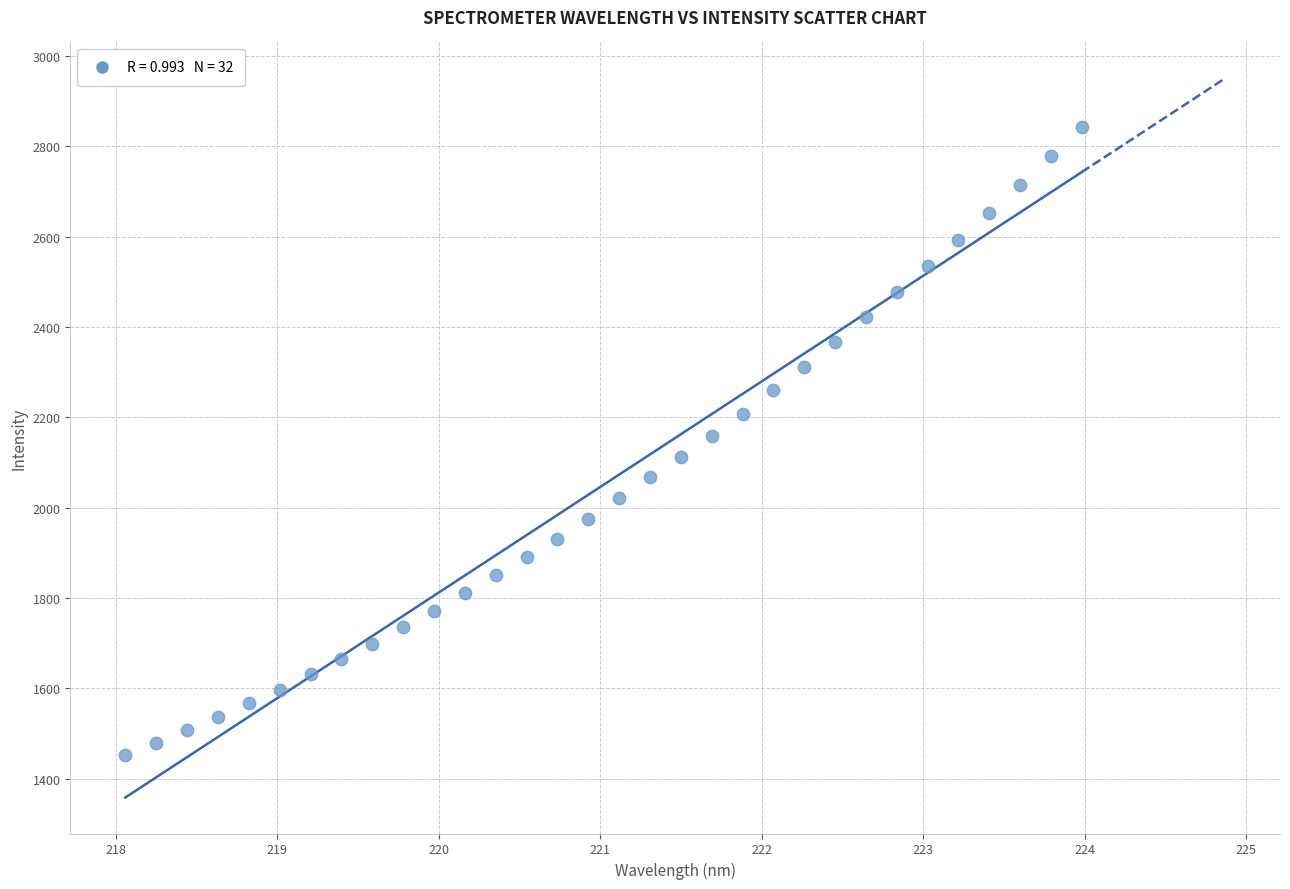

What is the range of Y values (max minus min)?

1389.8